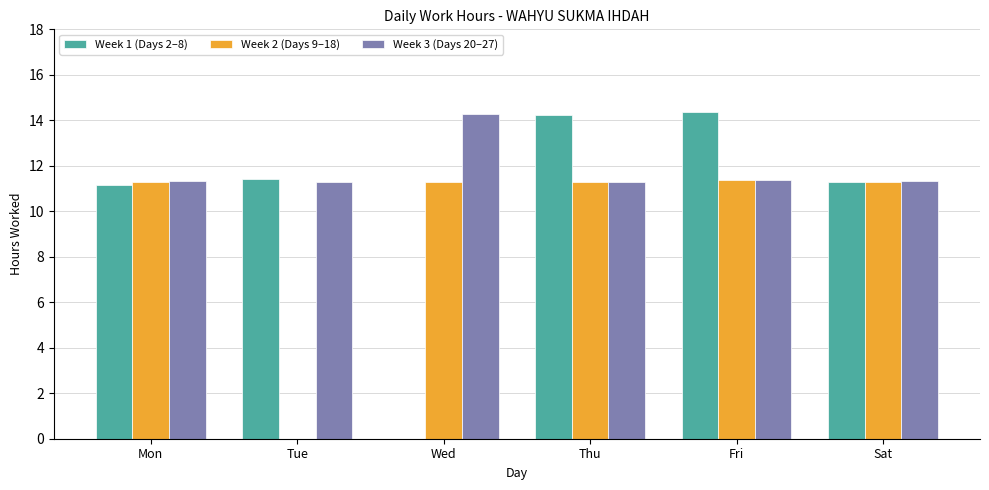

Which series changed the most between Thu and Sat?

Week 1 (Days 2–8)